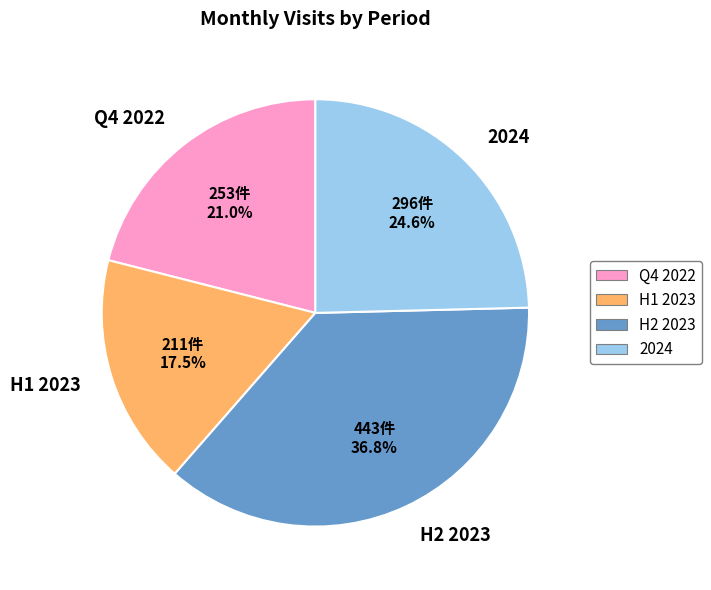

How many segments does this pie chart have?

4